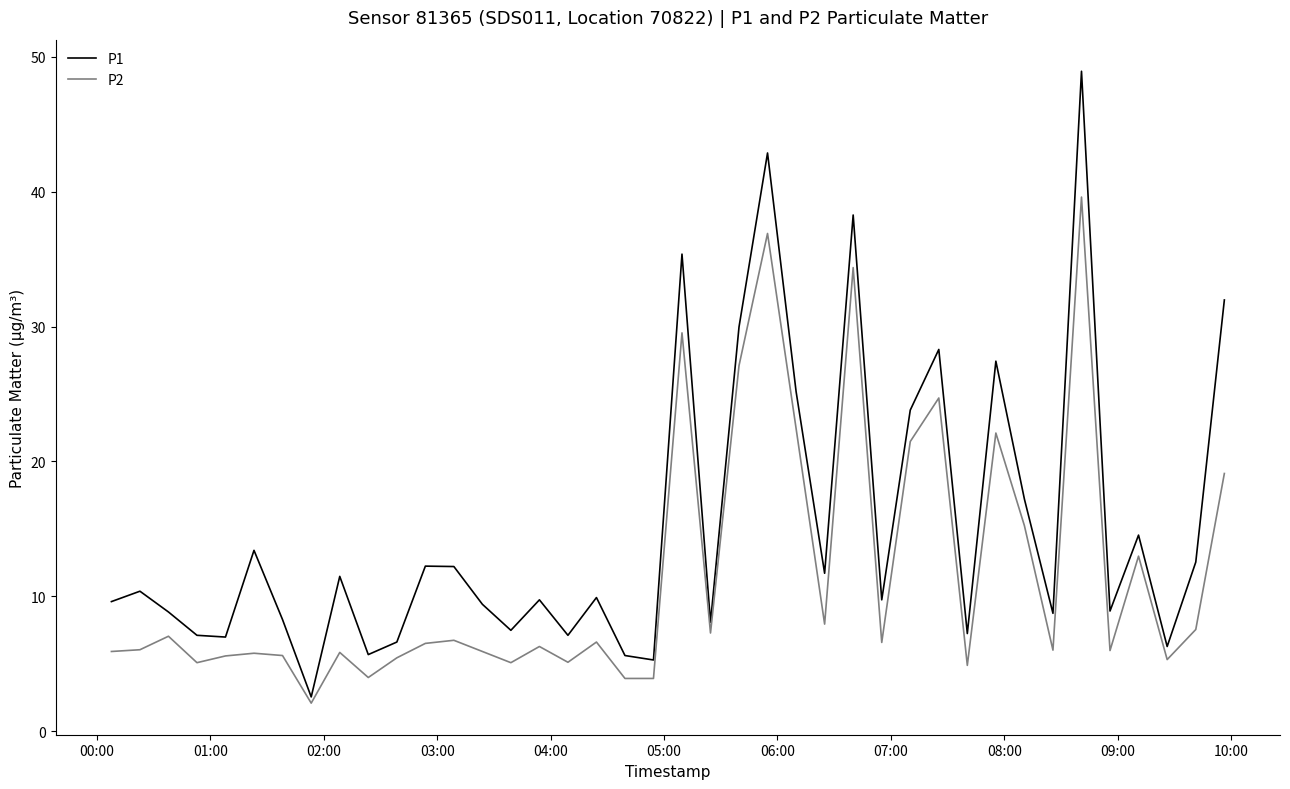

Which series has the largest total across all categories?

P1